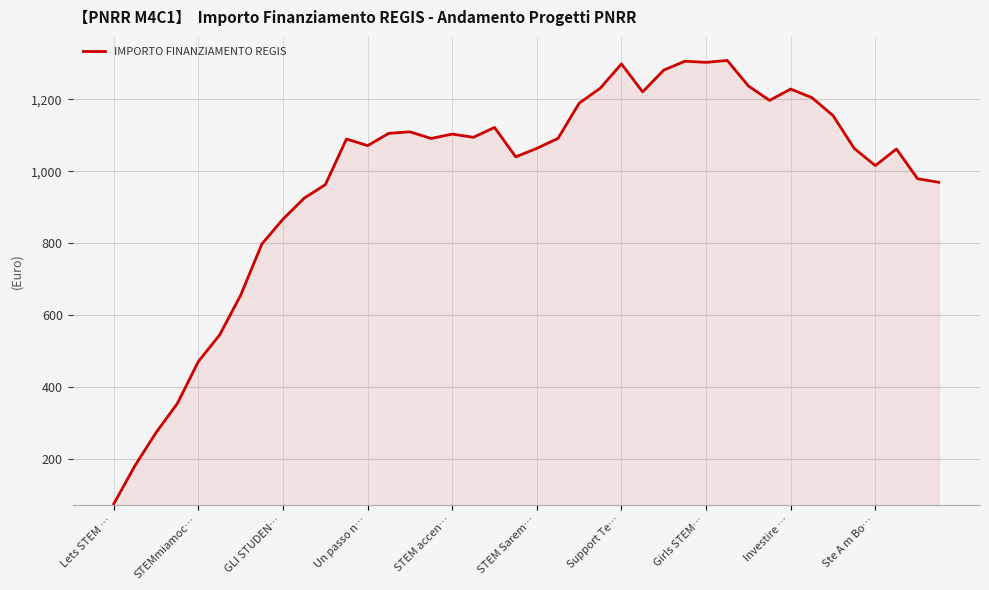

How many interior local valleys (lower than both neighbors) does the data have?

8